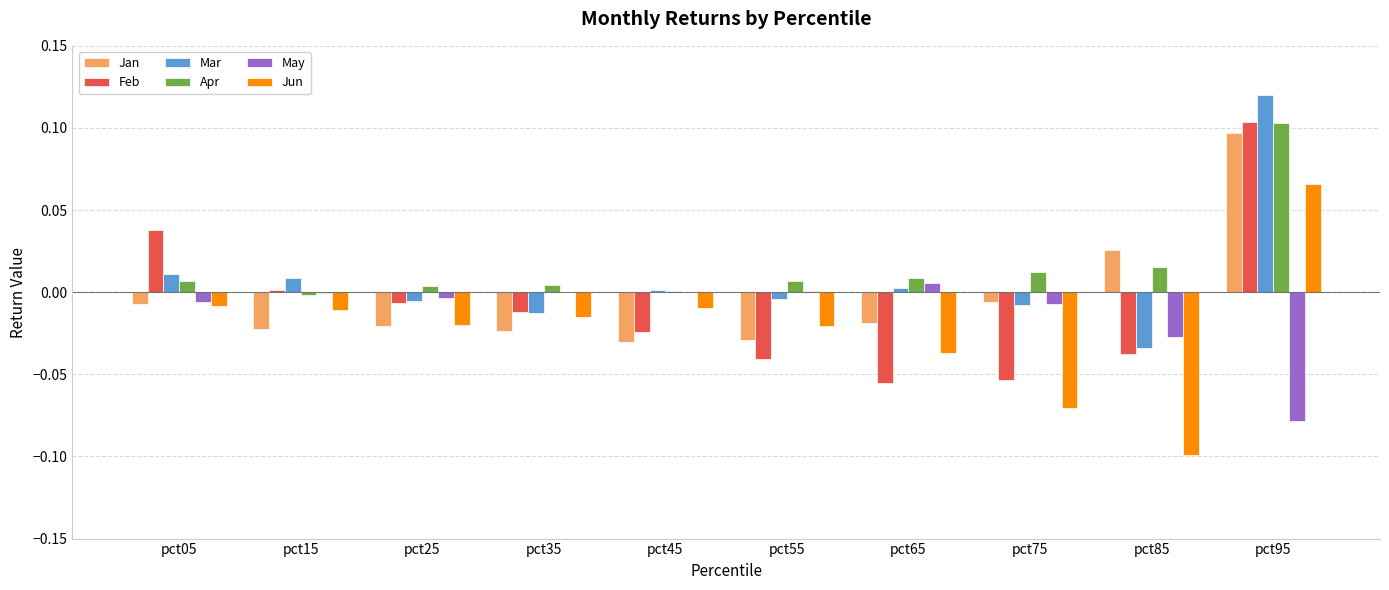

The Feb series shows 0.2 at pct95. True or false?

False